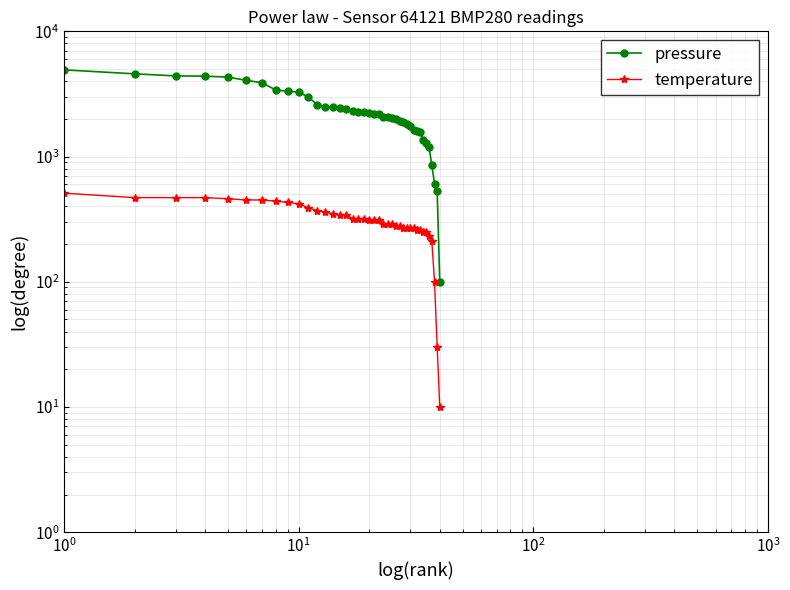

What are all the series names shown in the legend?

pressure, temperature